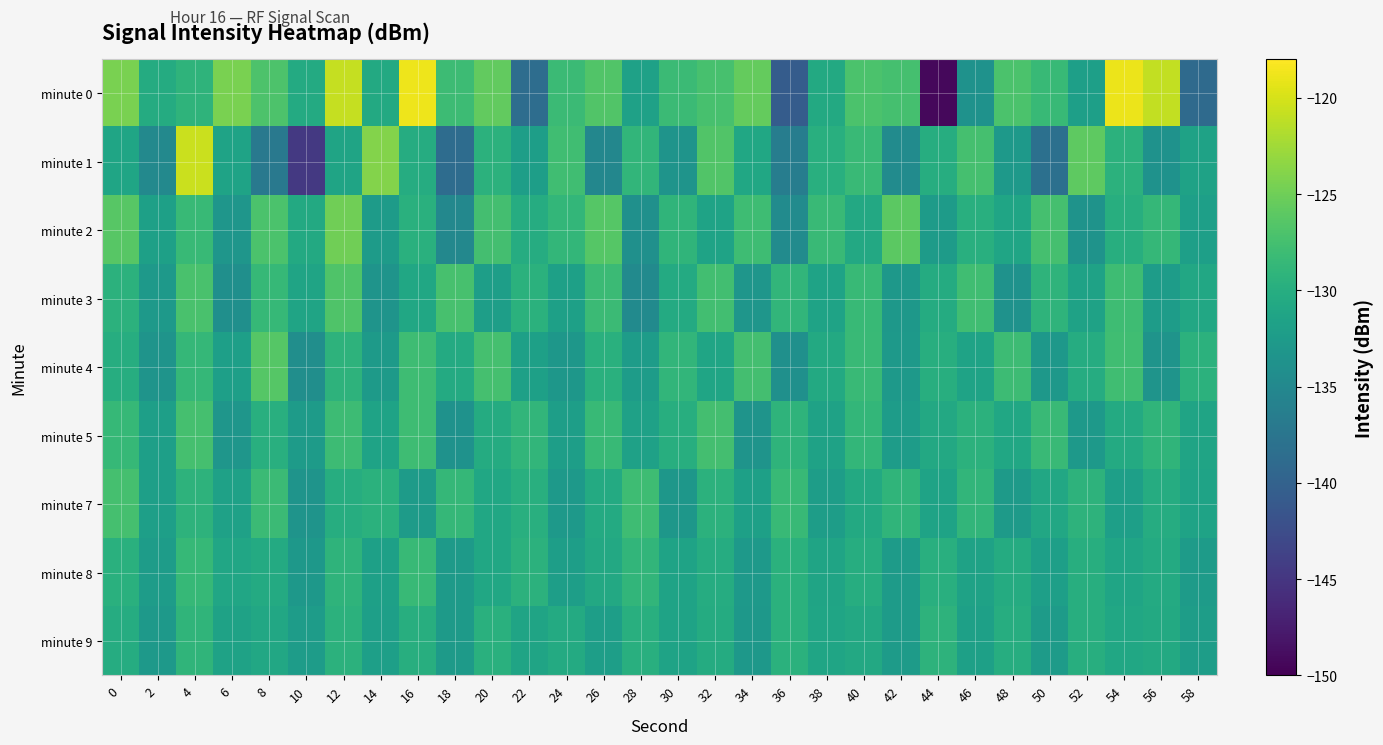

Which series has the largest total across all categories?

minute 0